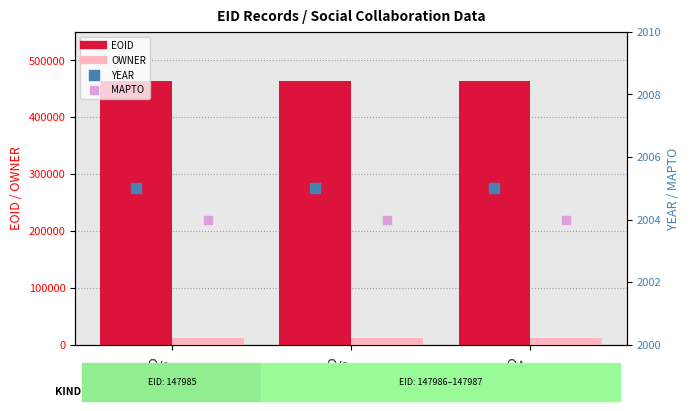

At which category is the sum across all series the highest?

EID
147987